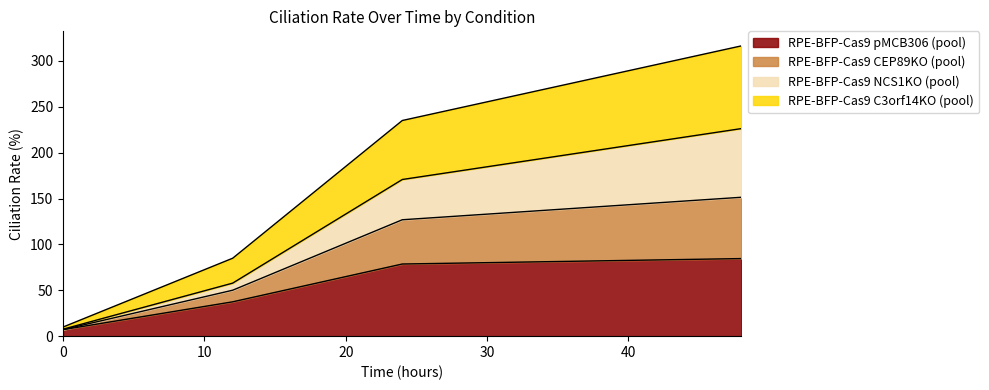

What are all the series names shown in the legend?

RPE-BFP-Cas9 pMCB306 (pool), RPE-BFP-Cas9 CEP89KO (pool), RPE-BFP-Cas9 NCS1KO (pool), RPE-BFP-Cas9 C3orf14KO (pool)